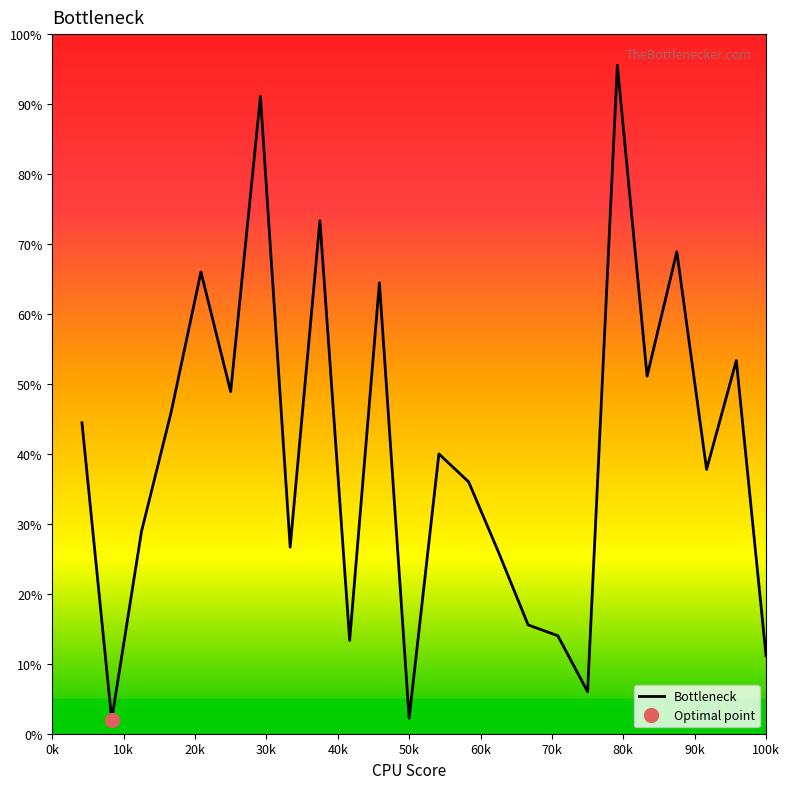

How many lines are shown in the chart?

1